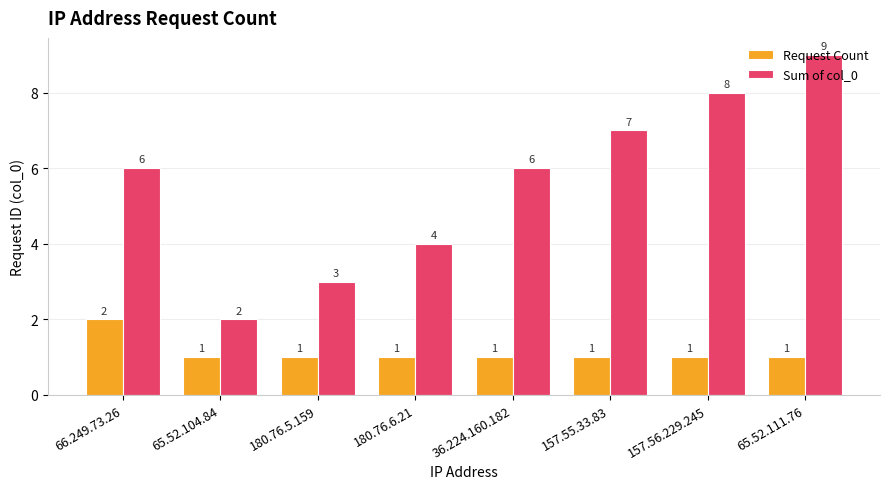

What is the label of the 4th bar from the left?

180.76.6.21